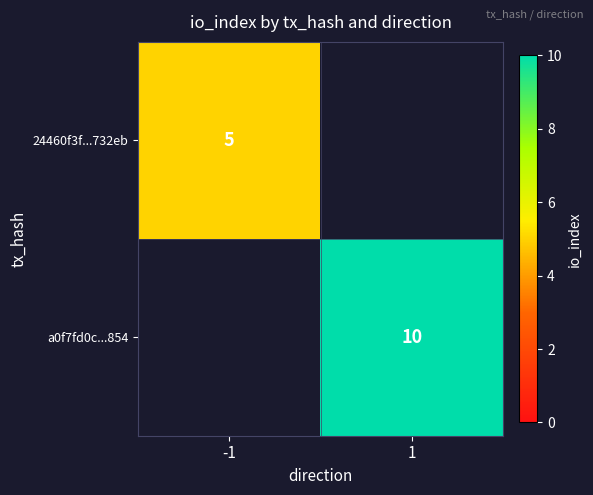

How many series are shown in this chart?

2